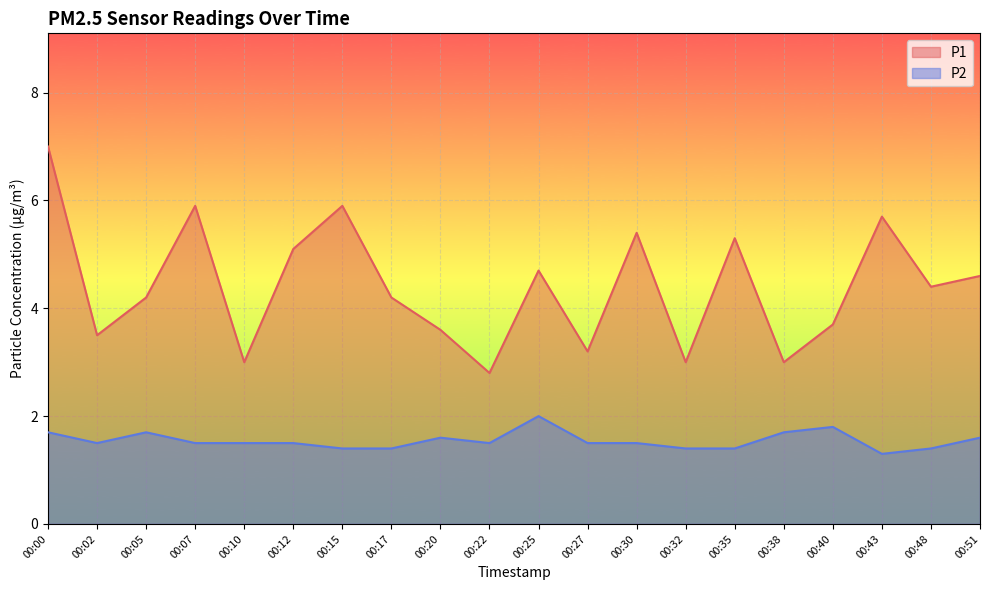

Between 00:12 and 00:38, which is larger?

00:12